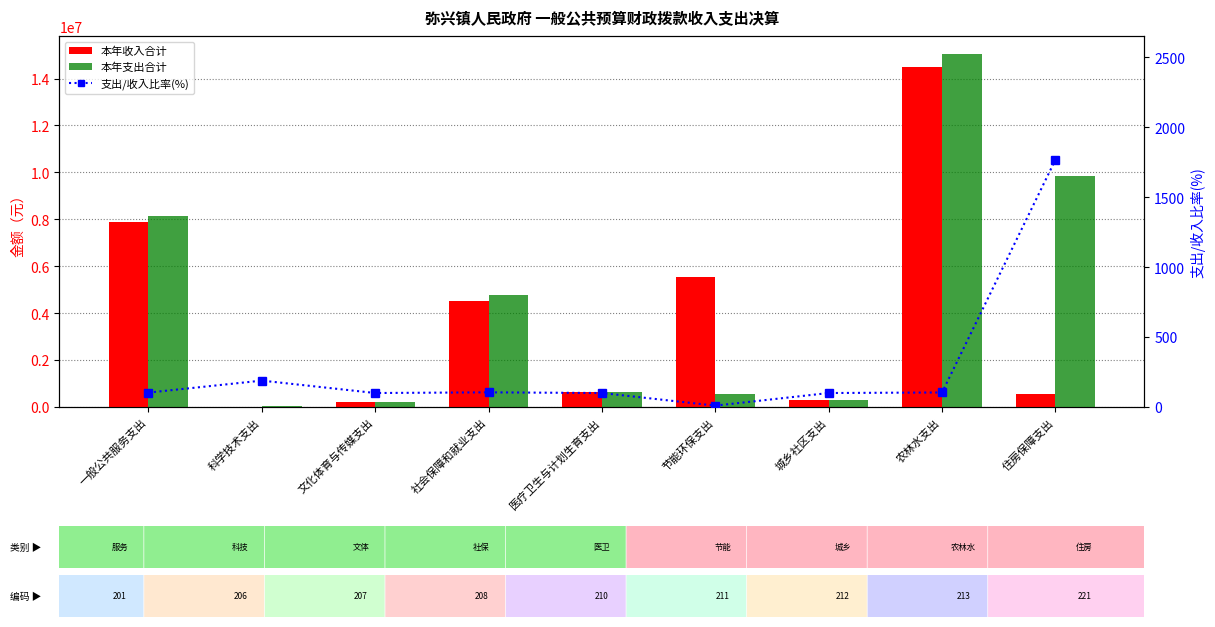

Does the chart contain any negative values?

No